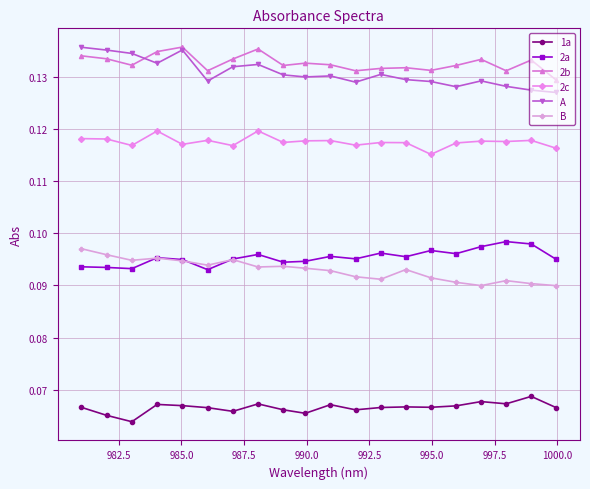

How many 2c values are between 0 and 1?

20